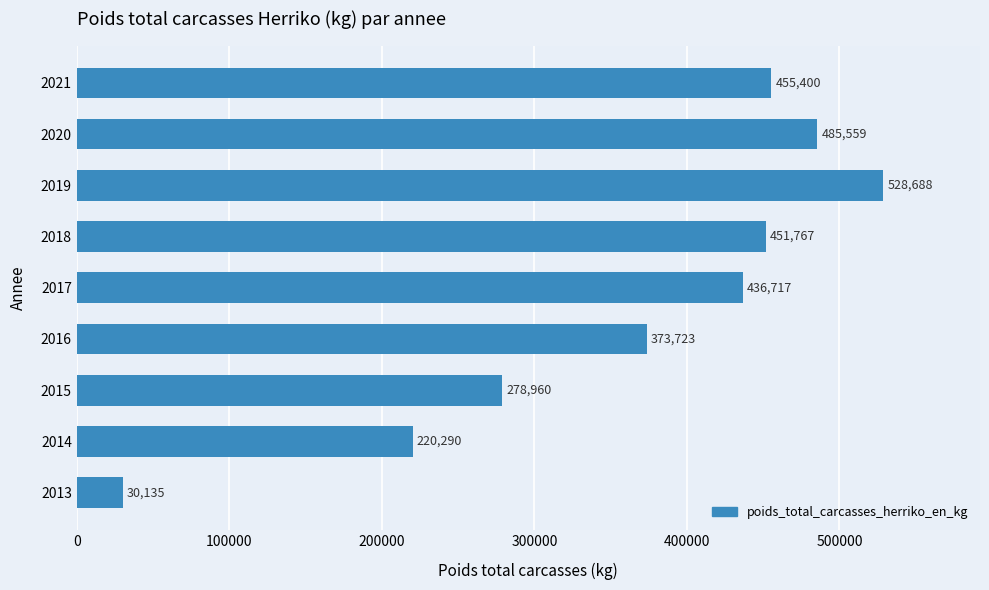

Read the value at 2014, to the nearest 10.

220290